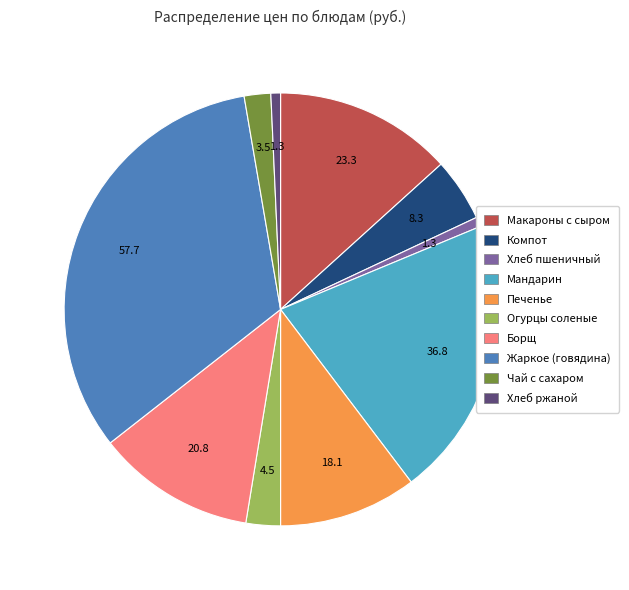

Count the number of slices in the pie.

10